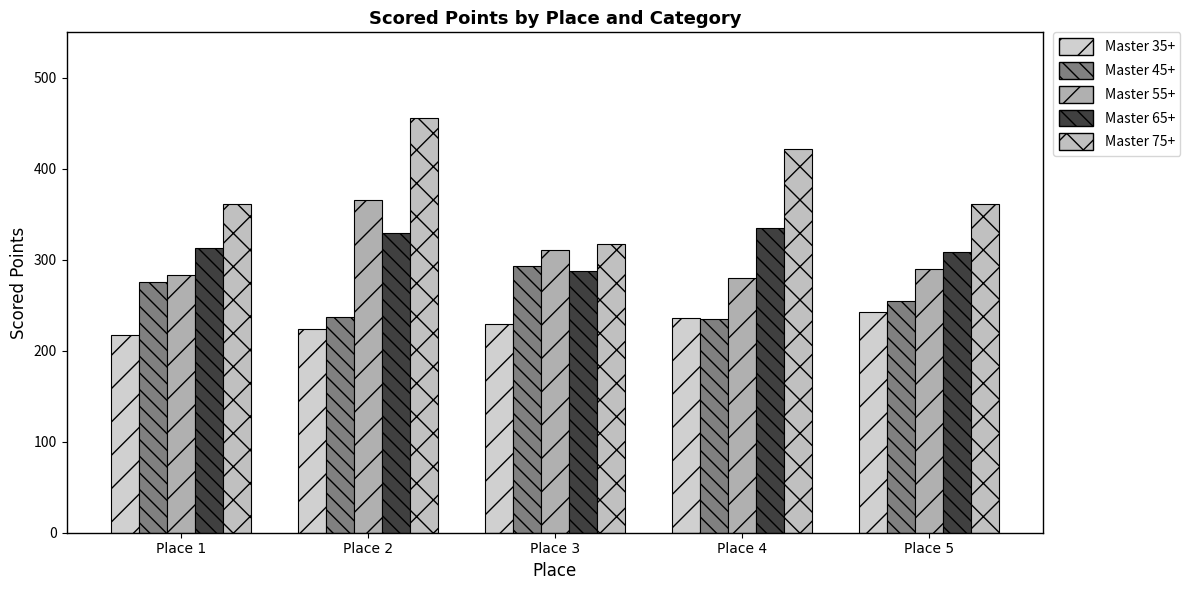

Are the bars grouped side by side (vs. stacked)?

Yes